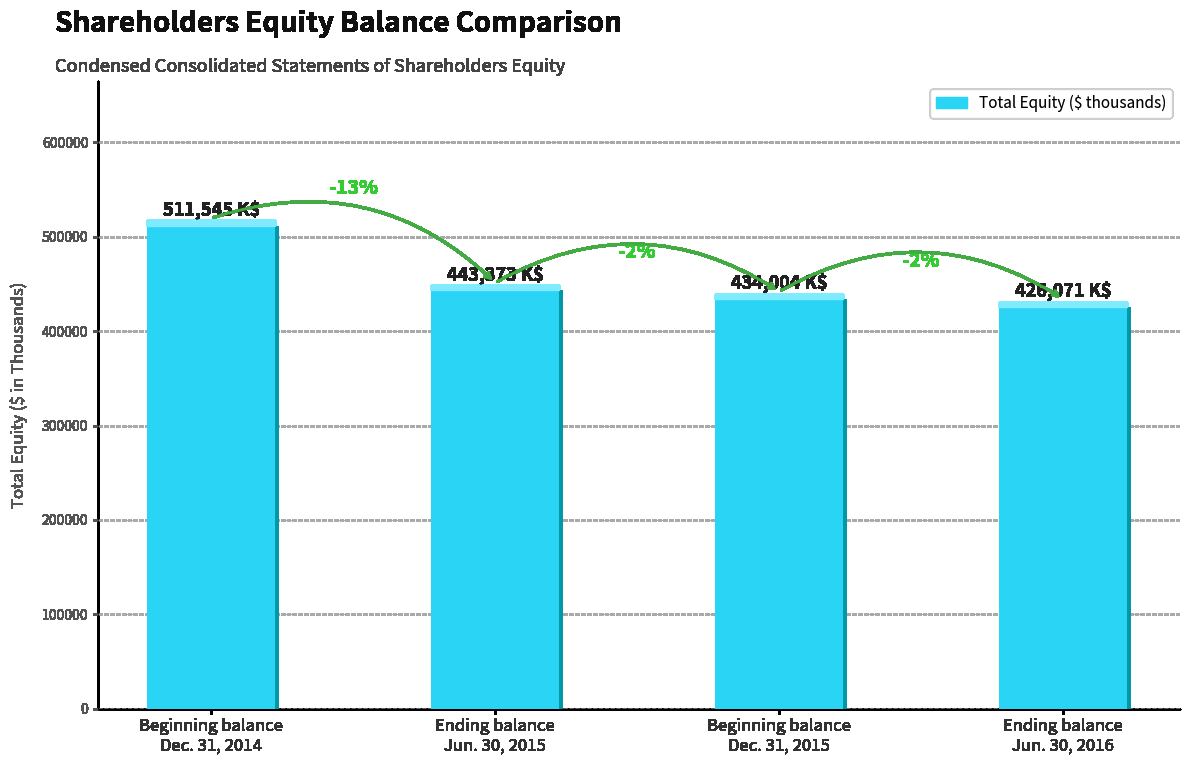

What is the label of the 2nd bar from the left?

Ending balance
Jun. 30, 2015